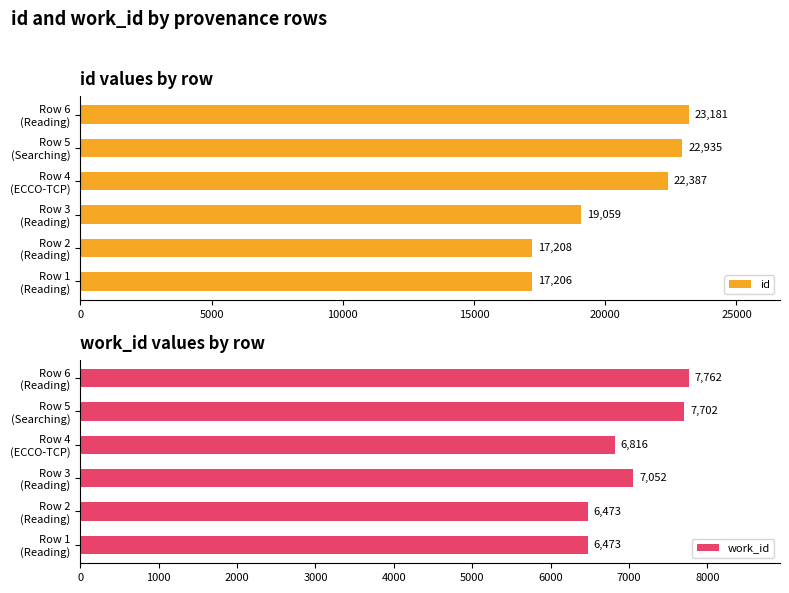

Reading left to right, what are all the values shown in this chart?

id: 17206	17208	19059	22387	22935	23181
work_id: 6473	6473	7052	6816	7702	7762